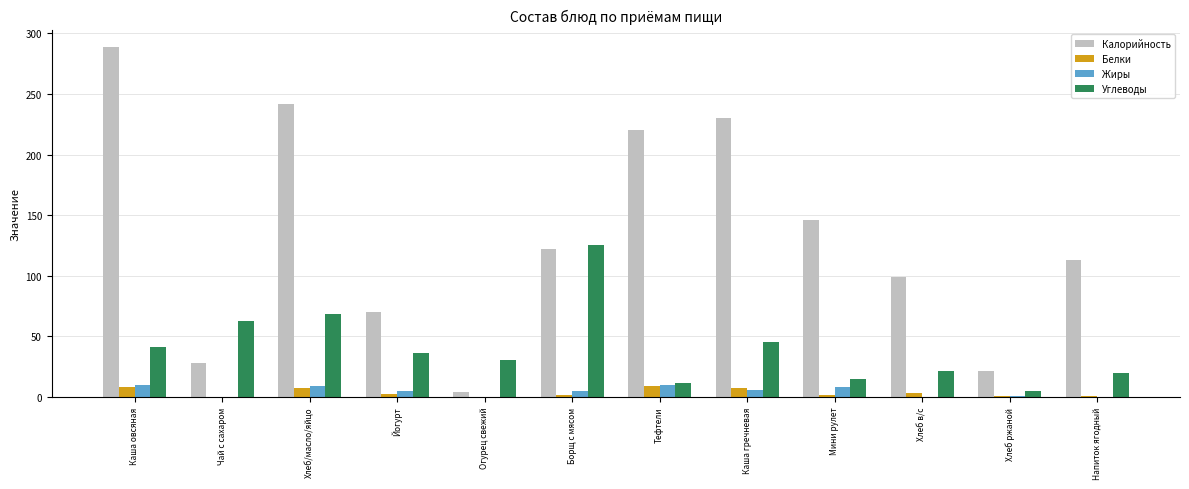

Which series has the widest spread of values?

Калорийность